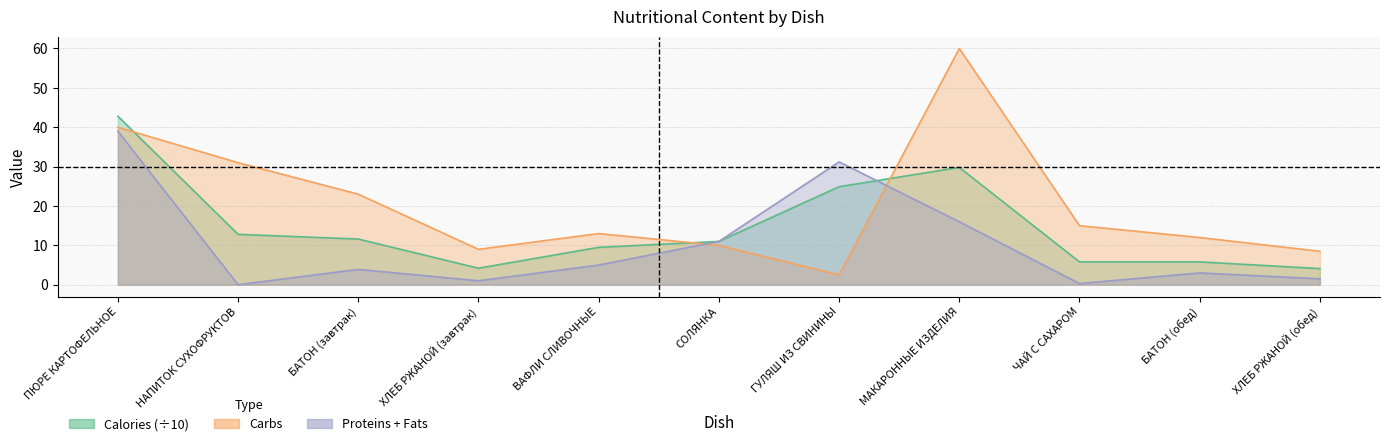

What position from the left is ХЛЕБ РЖАНОЙ (обед)?

11